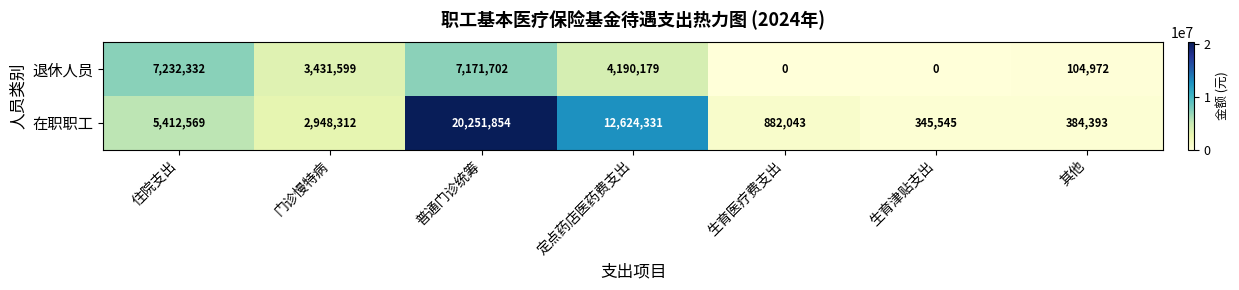

Reading right to left, list all the values displayed in this chart.

退休人员: 104972	0	0	4190179	7171702	3431599	7232332
在职职工: 384393	345545	882043	12624331	20251854	2948312	5412569